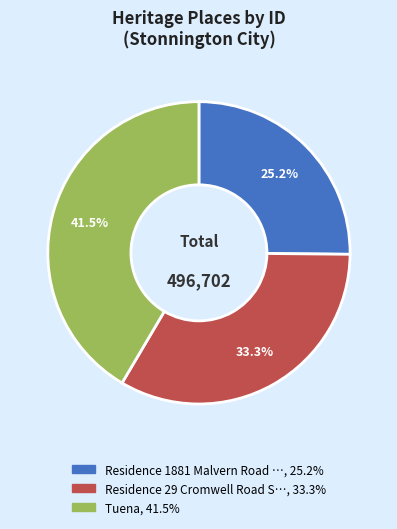

How many segments does this pie chart have?

3